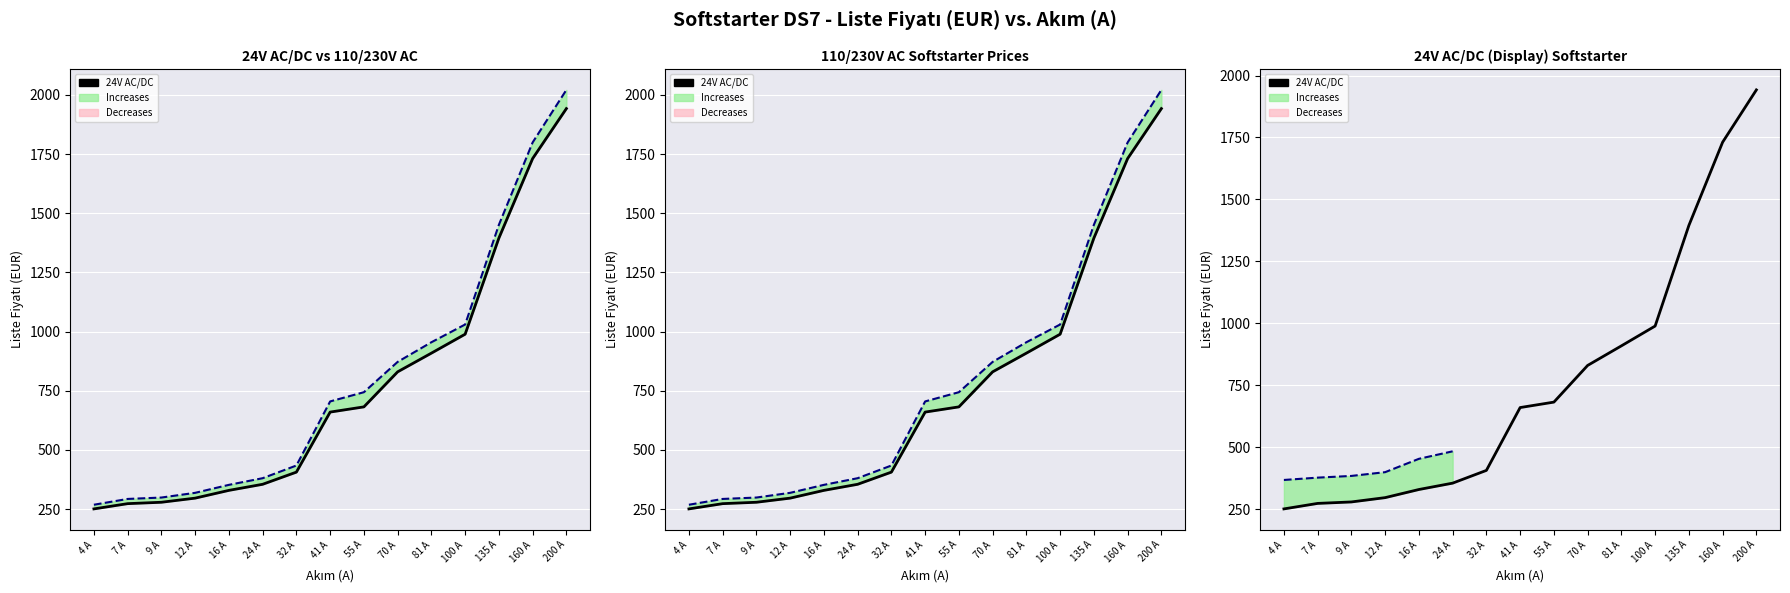

Rank the series by their average value, from highest to lowest.

110/230V AC, 24V AC/DC